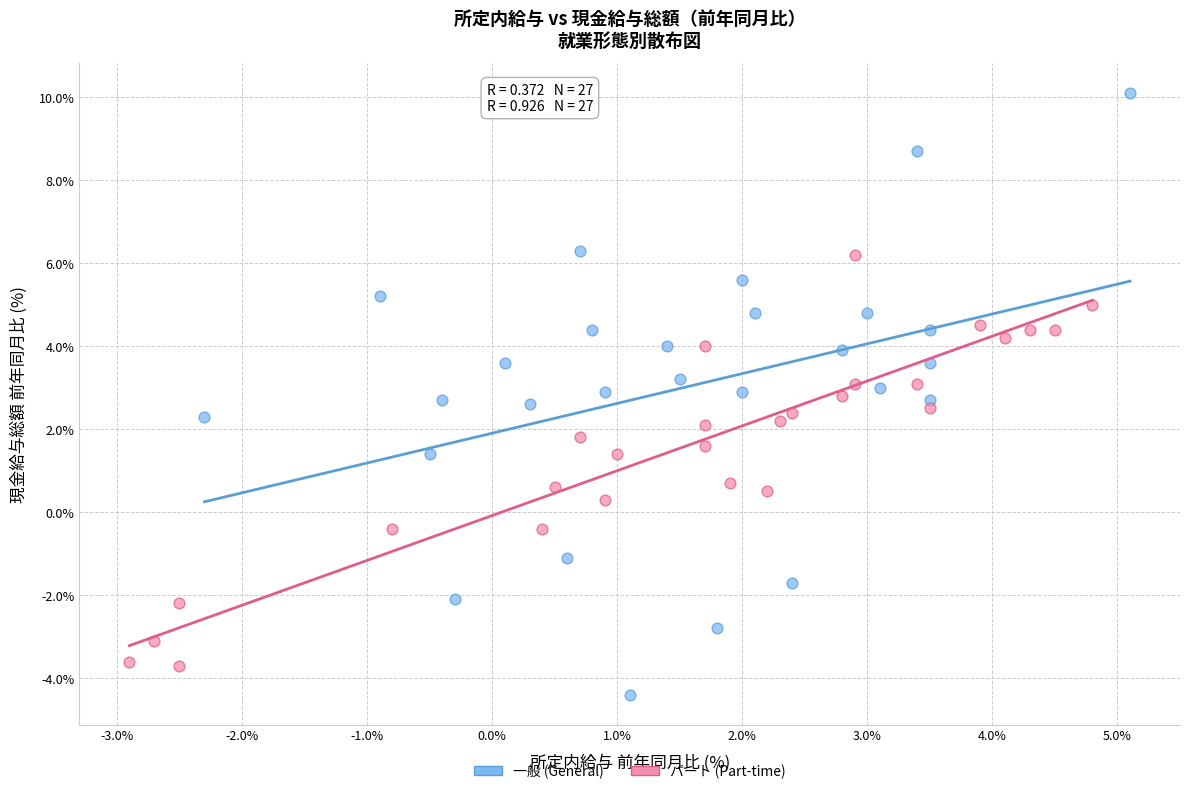

What are all the series names shown in the legend?

一般 (General), パート (Part-time)